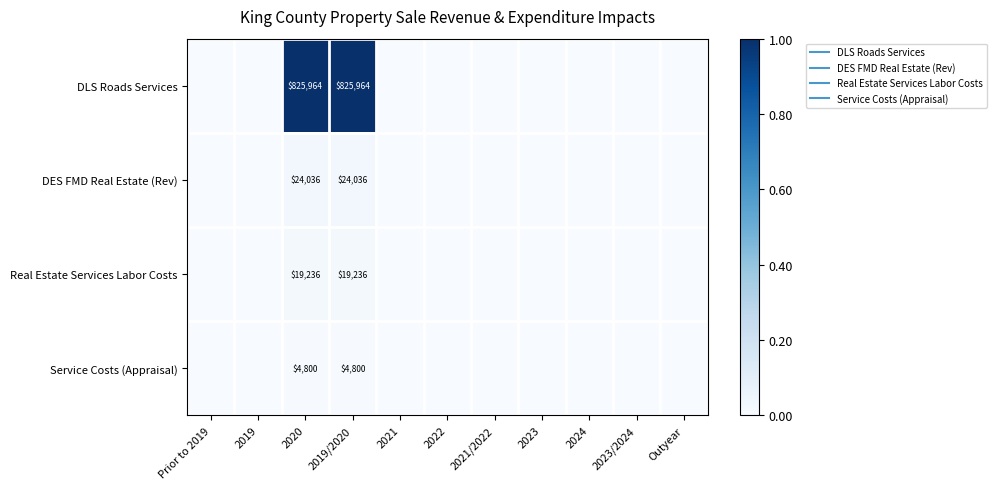

Count the Real Estate Services Labor Costs values in the range 0 to 1.

11